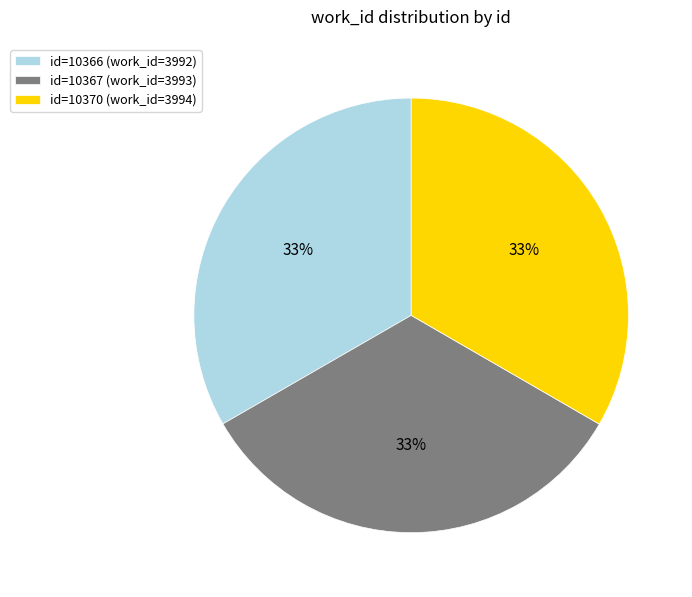

What percentage is the id=10370 (work_id=3994) slice, to the nearest percent?

33%